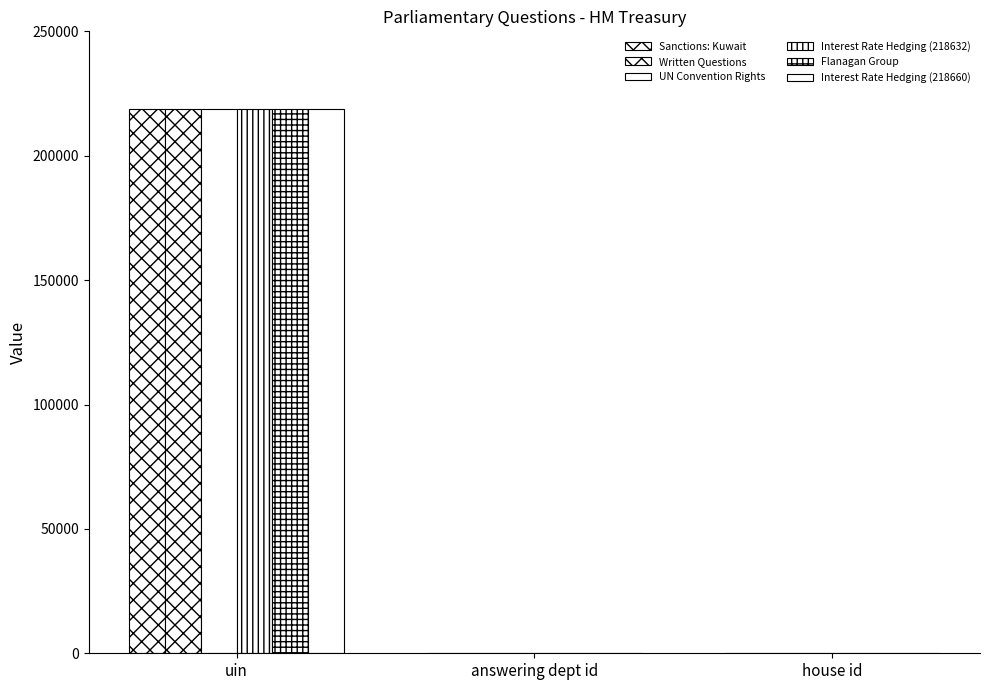

How many groups of bars are there?

3